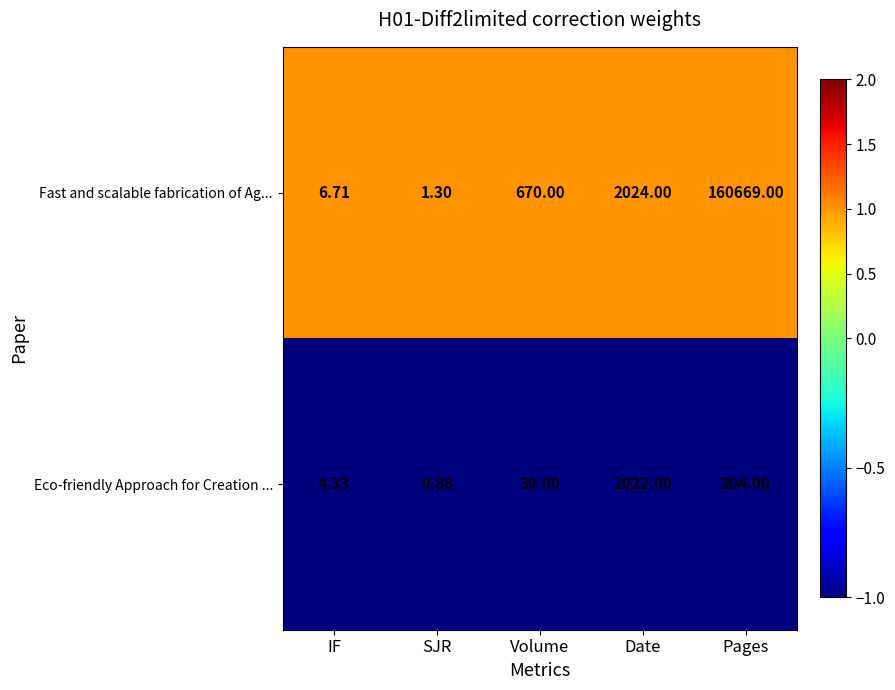

At which category is the sum across all series the highest?

Pages